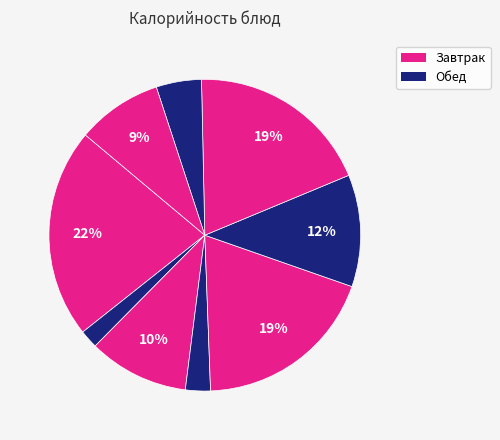

How many segments does this pie chart have?

9